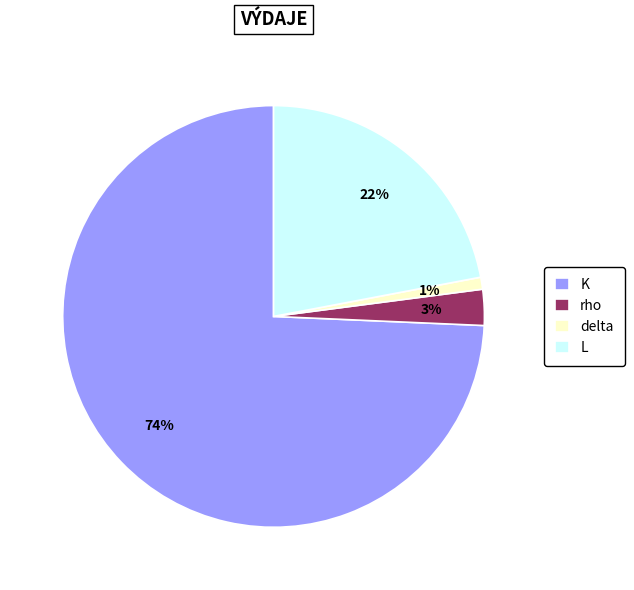

Do L and K together represent more than half of the pie?

Yes